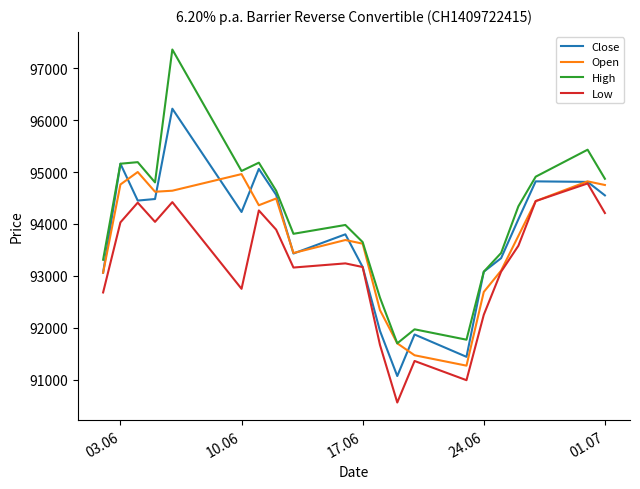

Which series has the largest total across all categories?

High